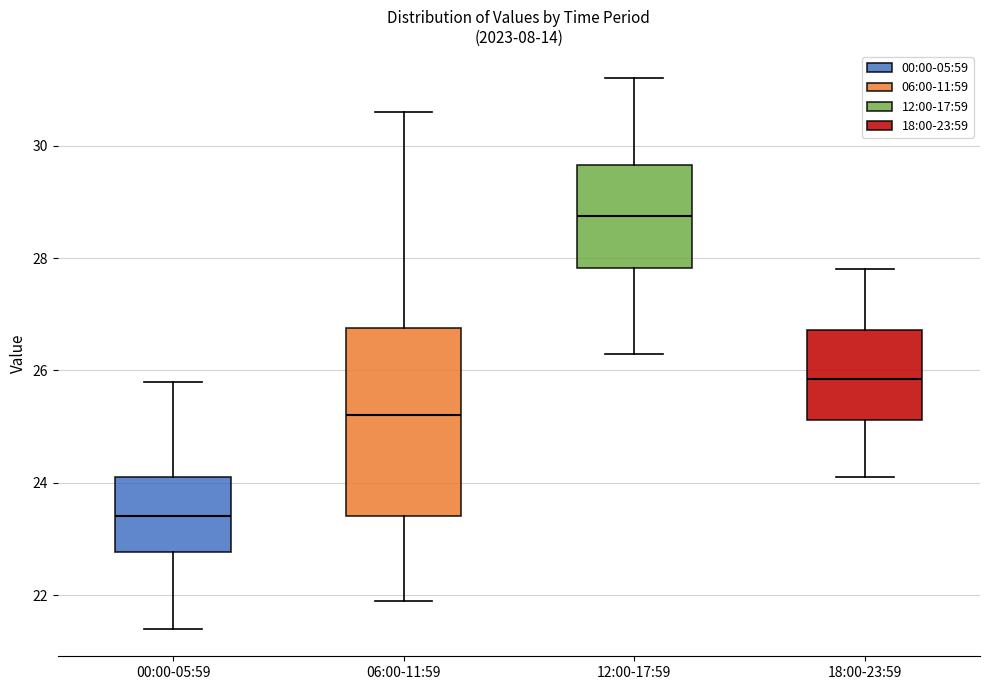

Which box is the tallest, from its lower edge to its upper edge?

06:00-11:59